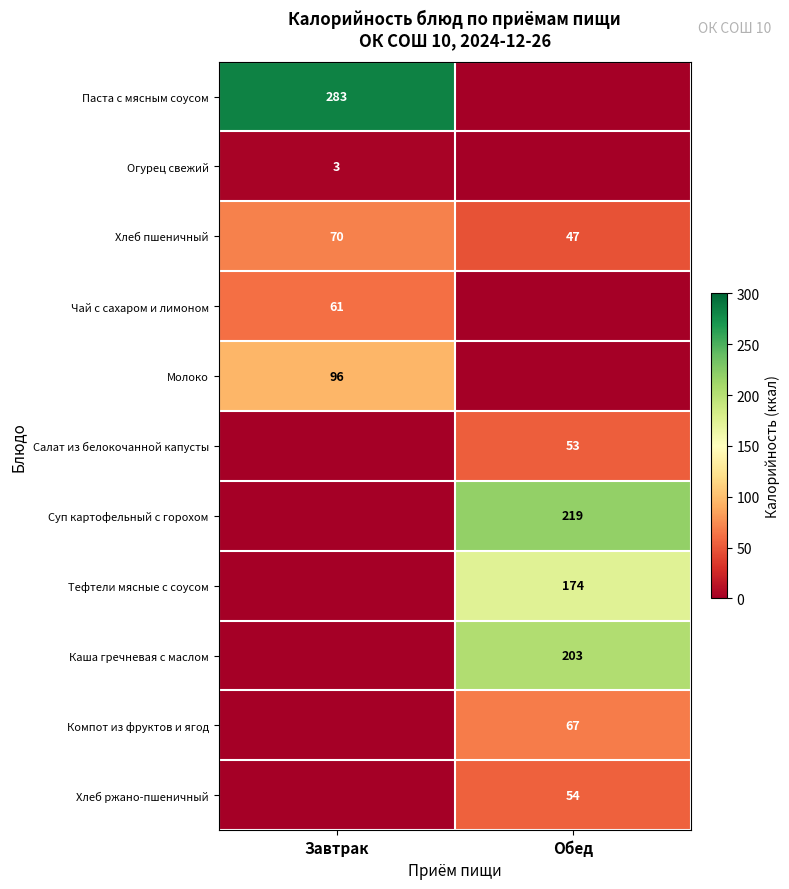

At which label is Хлеб пшеничный closest to 58?

Обед